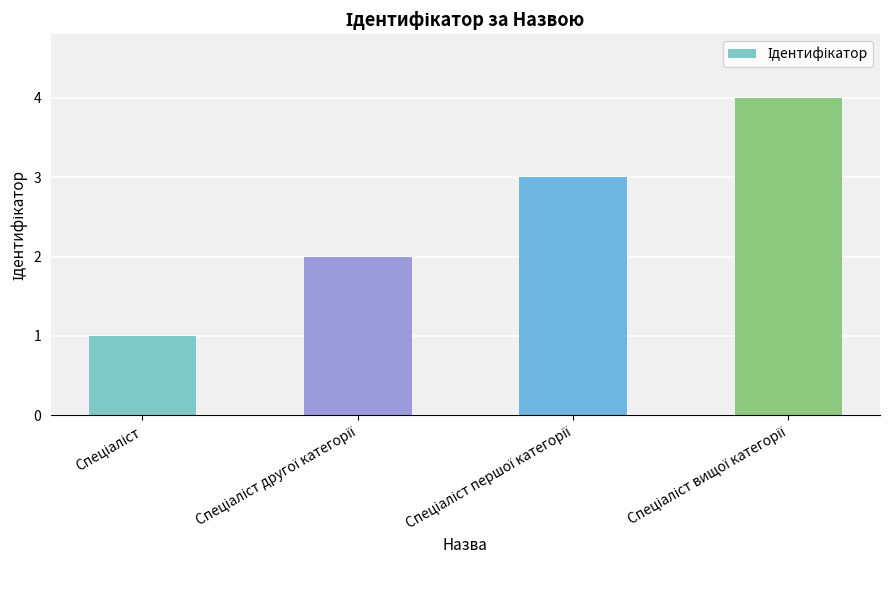

What is the maximum value shown in the chart?

4